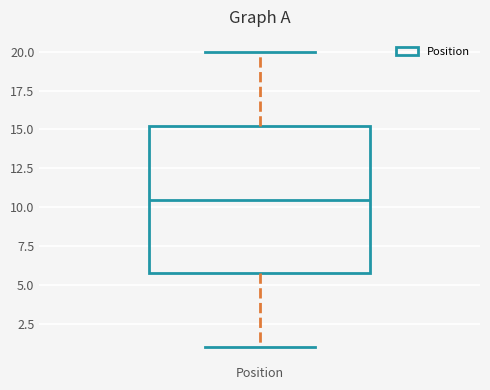

Read this box plot against the y-axis: the position of the median line, the range covered by the box, and the ends of both whiskers. The values are not printed on the chart, so give them approximately, as read against the axis.

median 10.5, box 6.0 to 15.5, whiskers 1.0 to 20.0